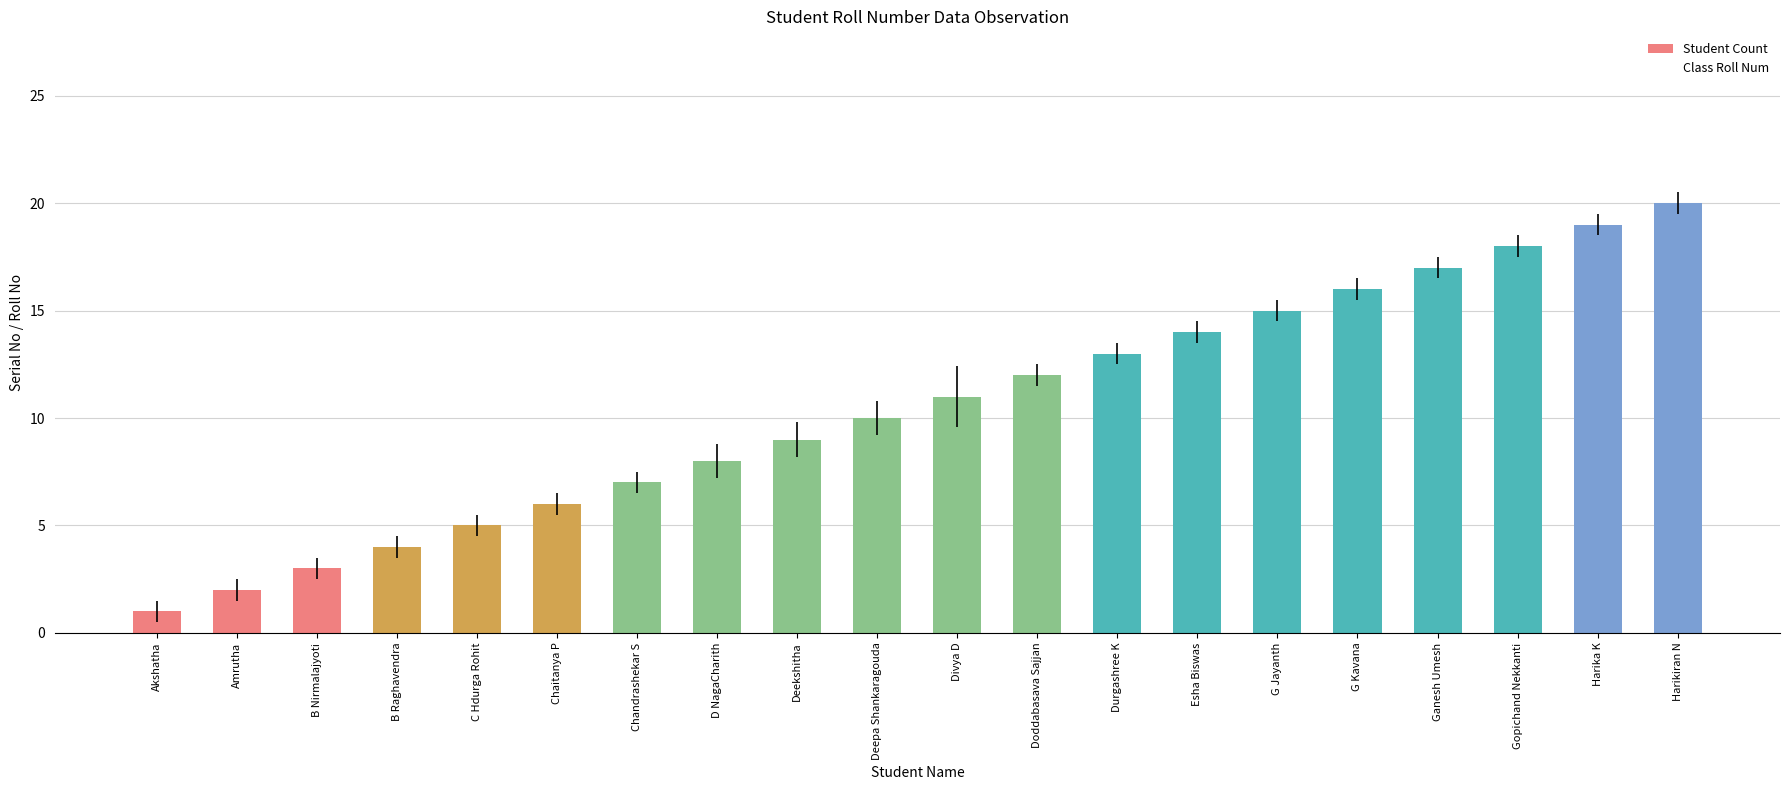

What is the difference between the maximum and minimum values?

19